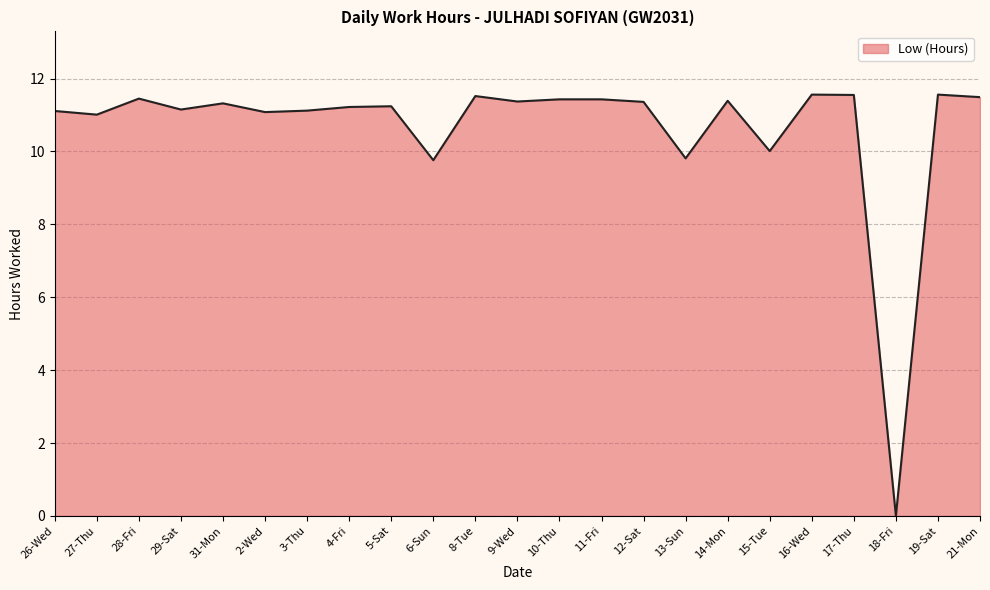

Does the chart have visible grid lines?

Yes